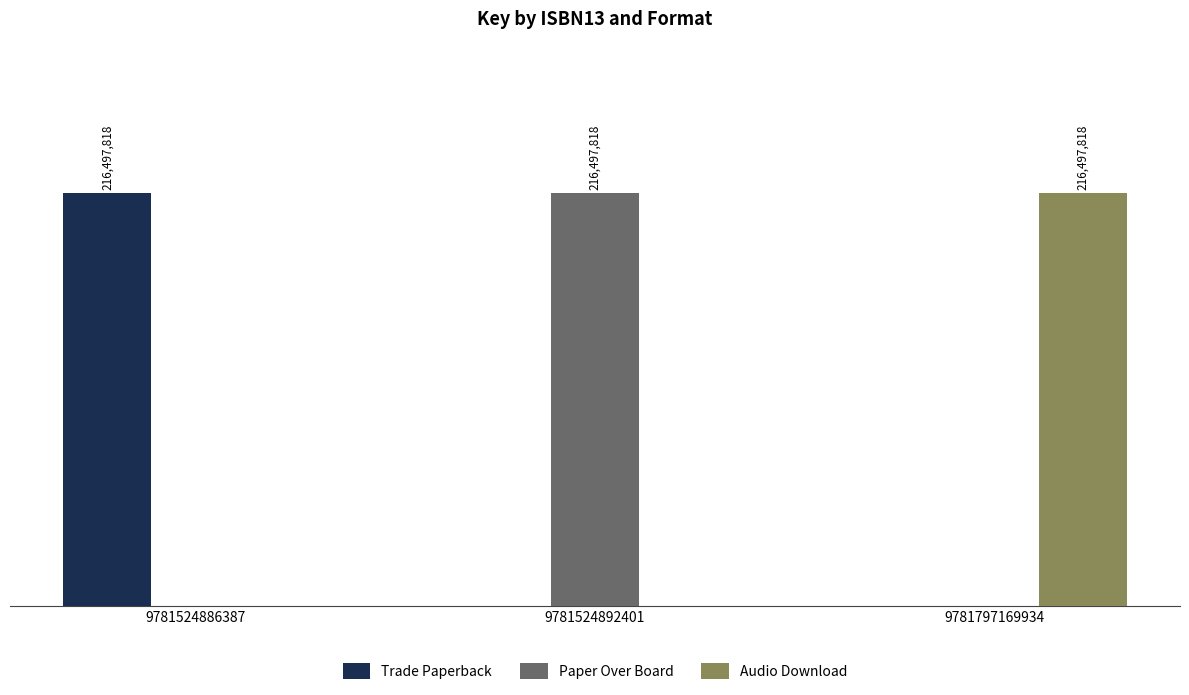

Which category has the highest value in the Paper Over Board series?

9781524892401